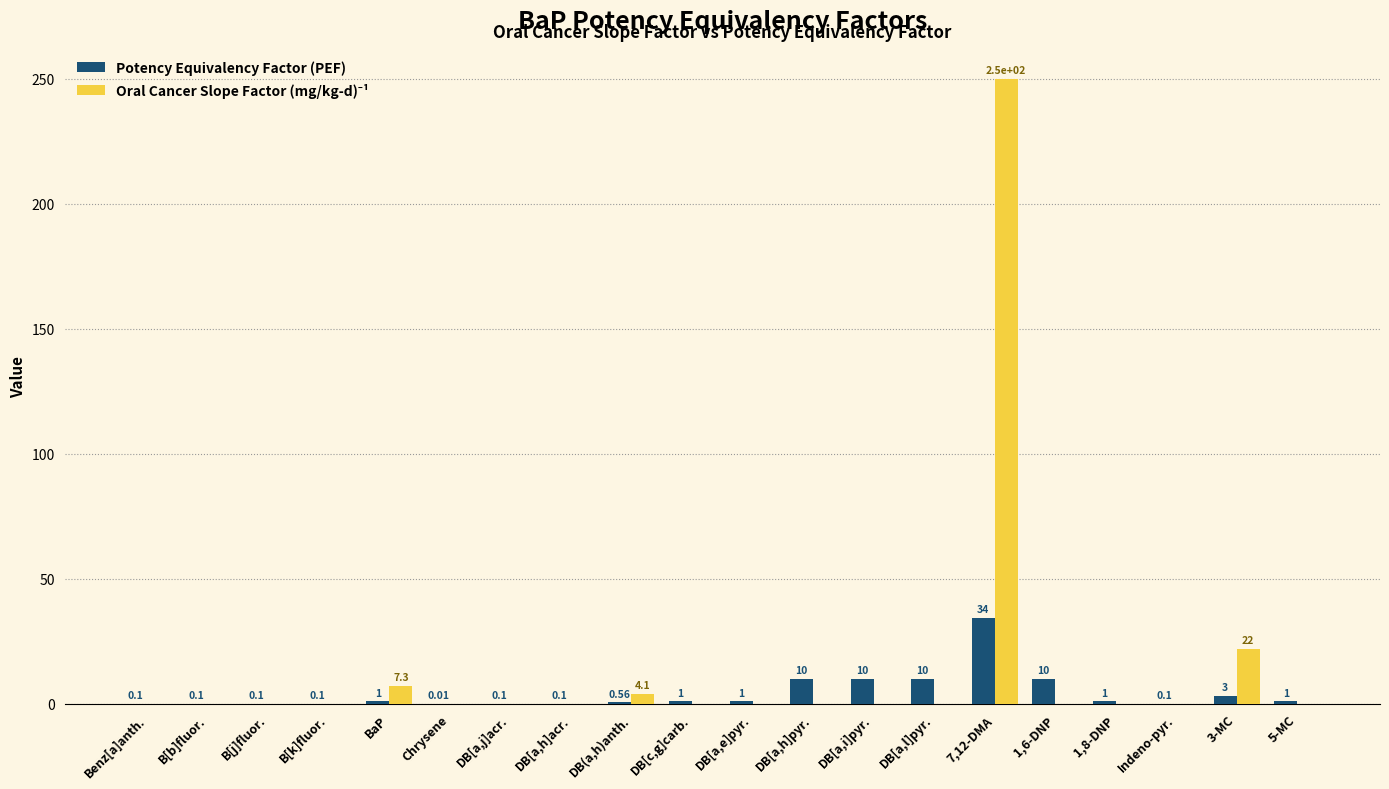

The value of Potency Equivalency Factor (PEF) at Indeno-pyr. is 0.1. True or false?

True